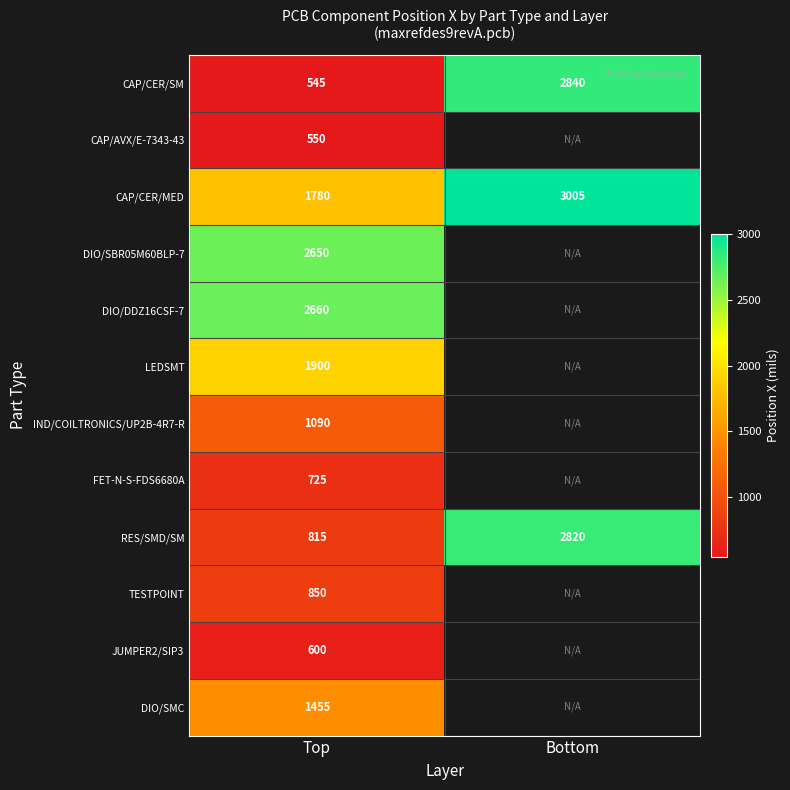

What is the average value of the RES/SMD/SM series?

1818